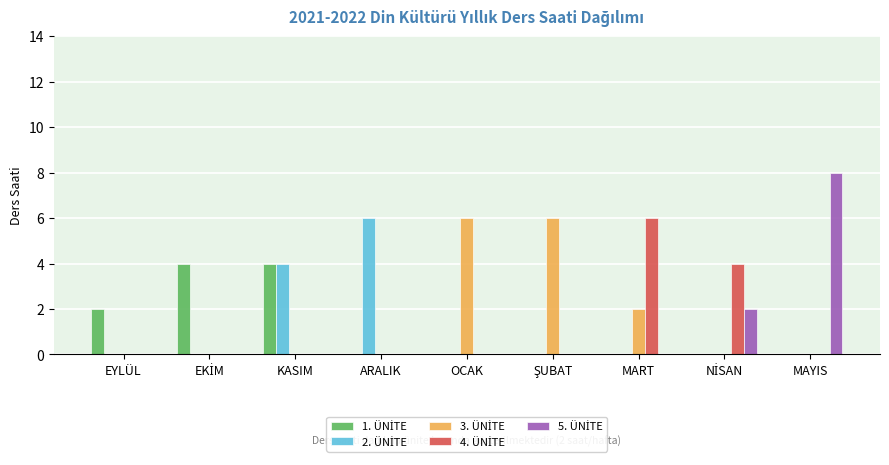

Which series changed the most between ARALIK and ŞUBAT?

2. ÜNİTE